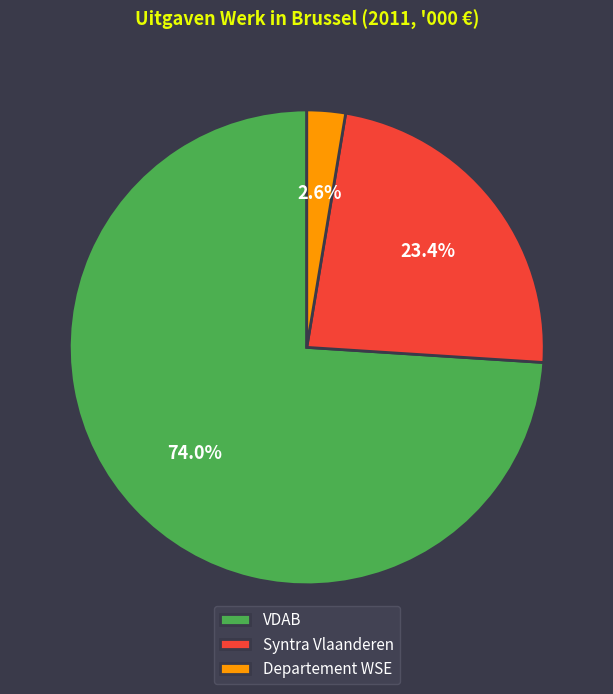

True or false: Syntra Vlaanderen accounts for 30% of the total.

False